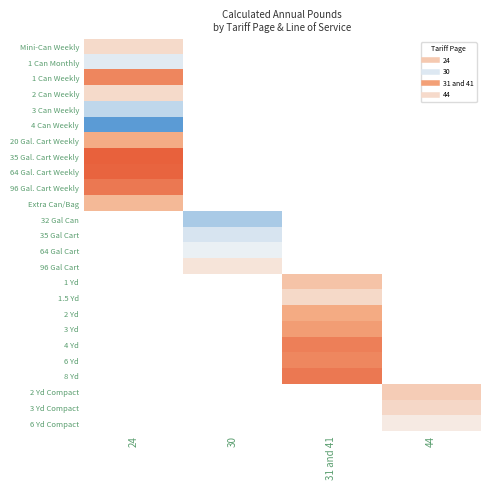

Is the value of 8 Yd at 31 and 41 greater than the value of 3 Yd Compact at 24?

No